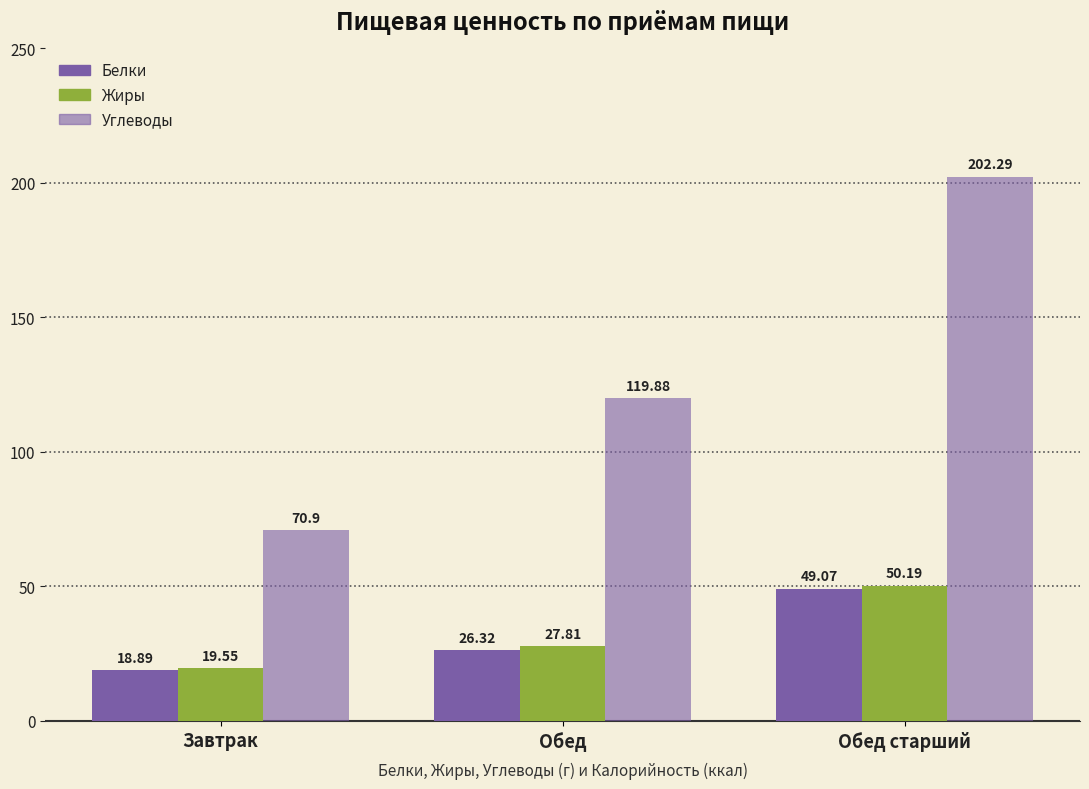

Which label corresponds to the smallest value in the chart?

Завтрак